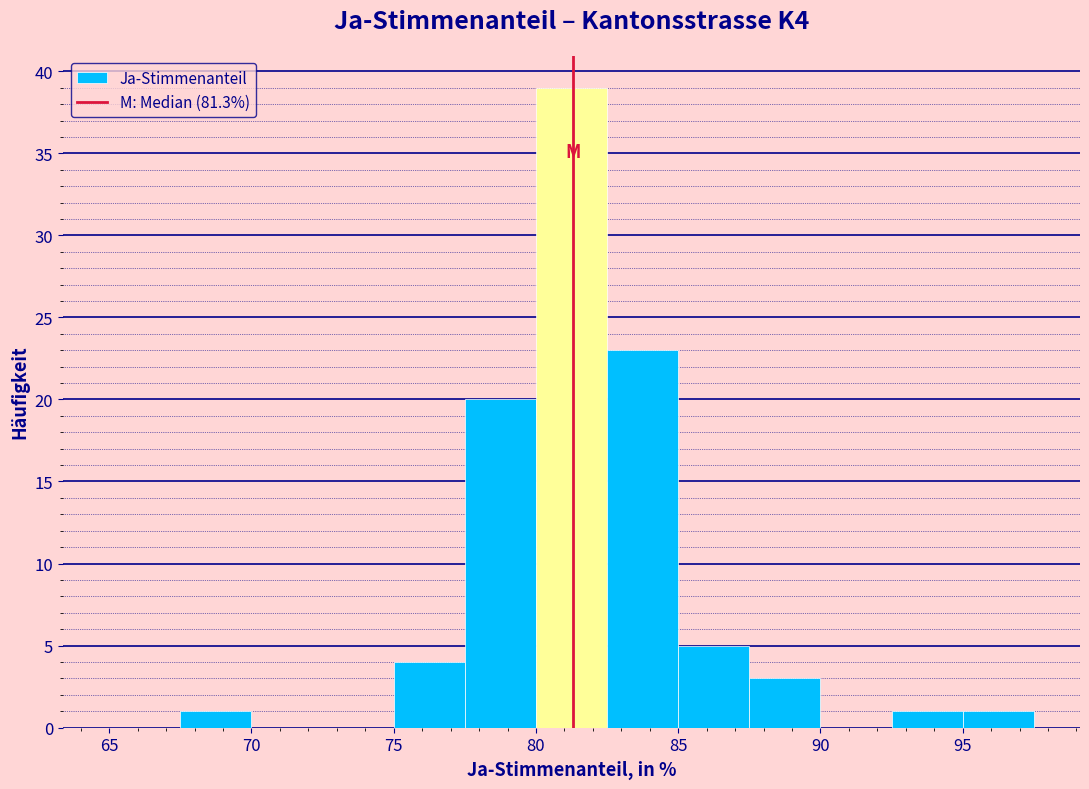

Reading left to right, list every bar in this chart as the range it spans on the x-axis followed by its height. The values are not printed on the chart, so give them approximately, as read against the axis.

65.0 to 67.5: 0
67.5 to 70.0: 1
70.0 to 72.5: 0
72.5 to 75.0: 0
75.0 to 77.5: 4
77.5 to 80.0: 20
80.0 to 82.5: 39
82.5 to 85.0: 23
85.0 to 87.5: 5
87.5 to 90.0: 3
90.0 to 92.5: 0
92.5 to 95.0: 1
95.0 to 97.5: 1